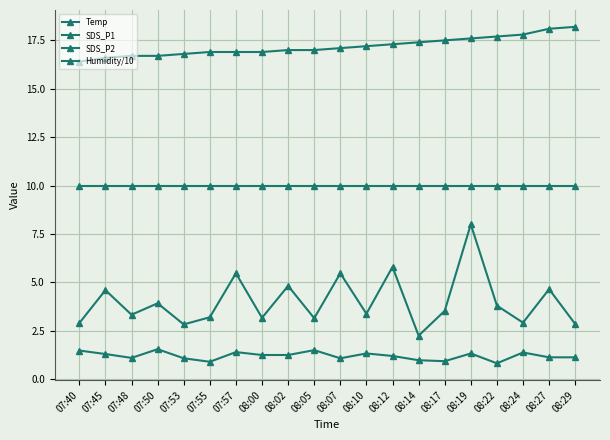

At which label does SDS_P2 reach its minimum?

08:22